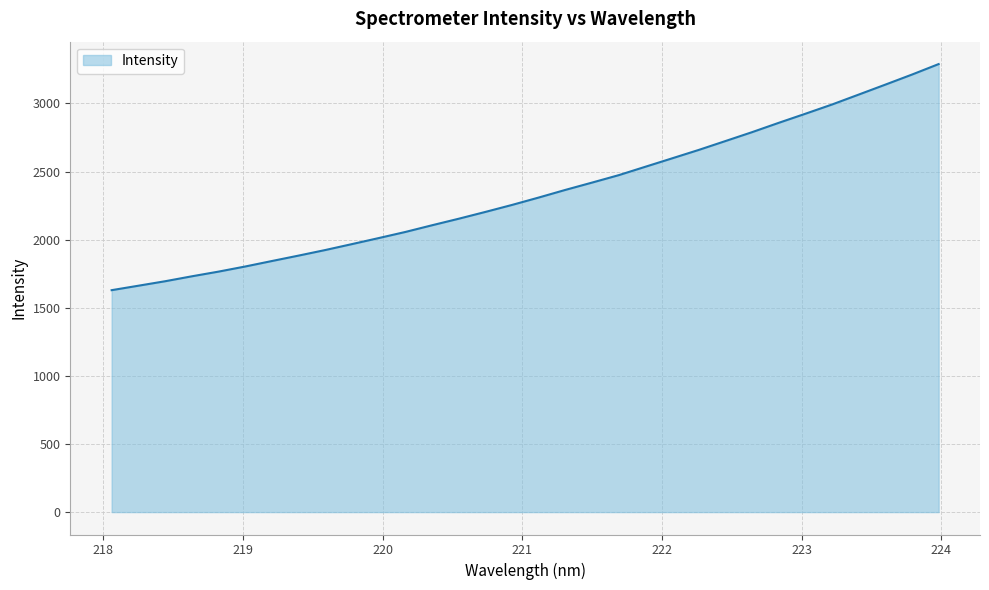

What is the difference between the maximum and minimum values?

1659.8